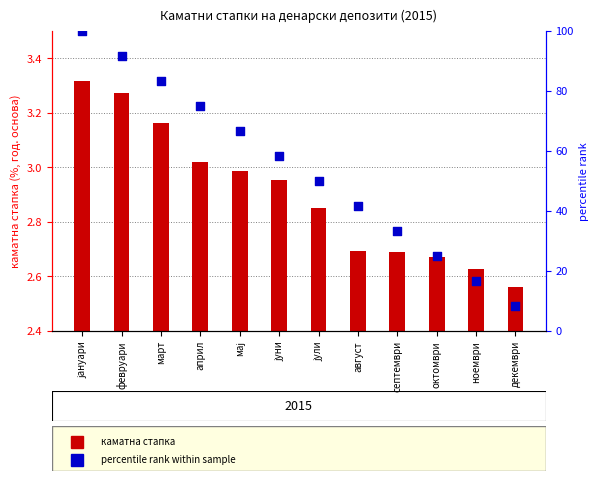

Is the value of percentile rank at март greater than the value of каматна стапка at април?

Yes